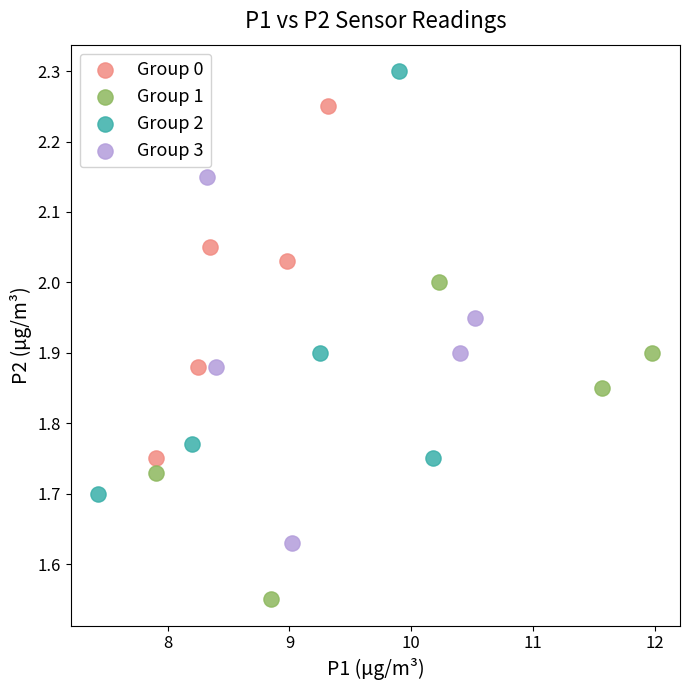

Which series reaches the maximum Y coordinate?

Group 2